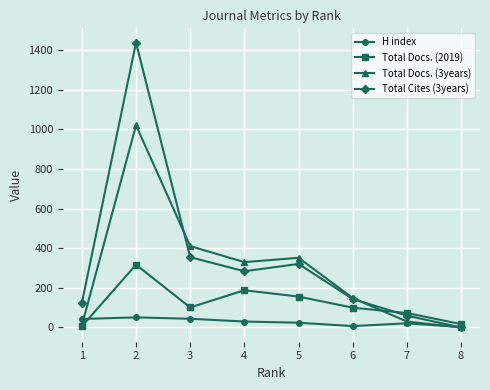

Which series has the largest range (max minus min)?

Total Cites (3years)